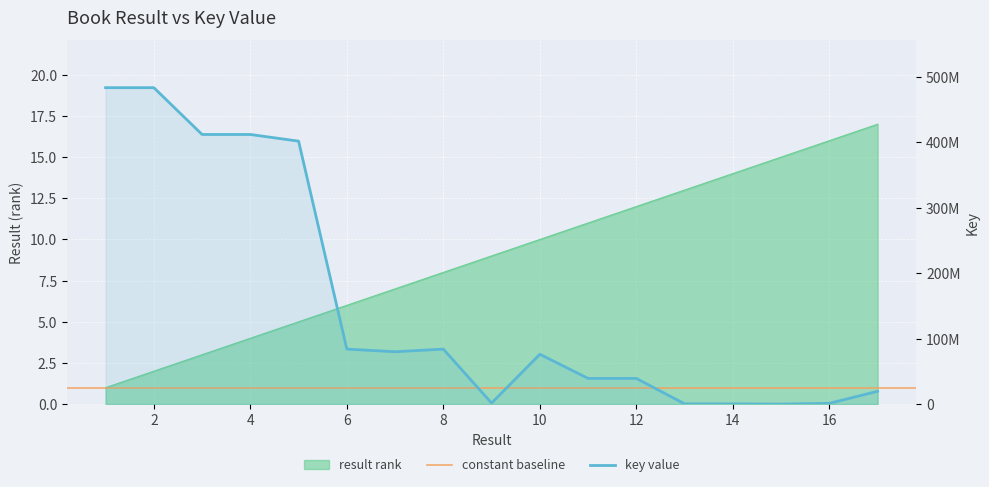

What is the total value across all series at 13?

326519